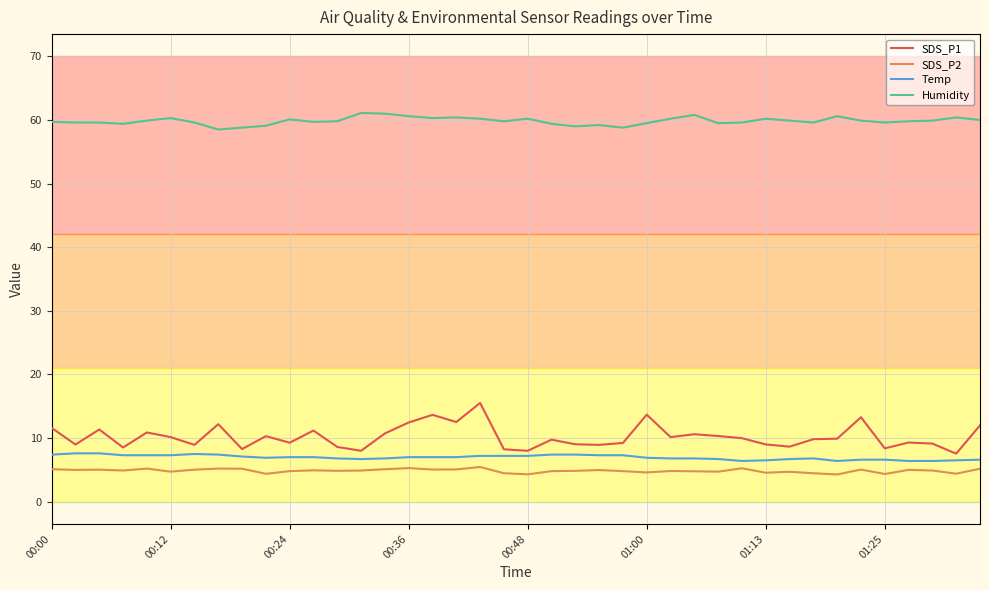

Does the chart display data point markers on the line(s)?

No